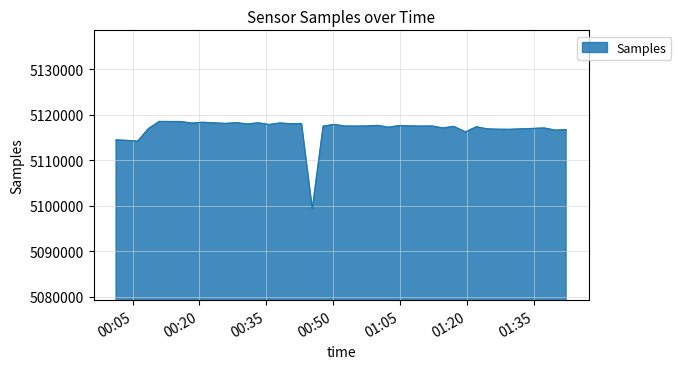

What is the minimum value shown in the chart?

5099290